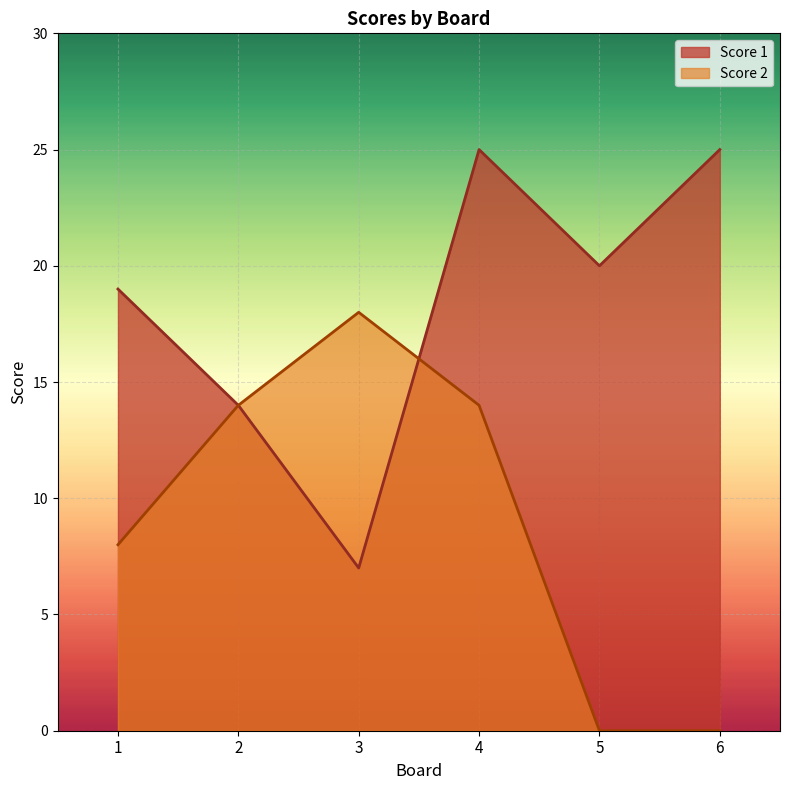

What is the sum of the Score 1 values at 2 and 6?

39